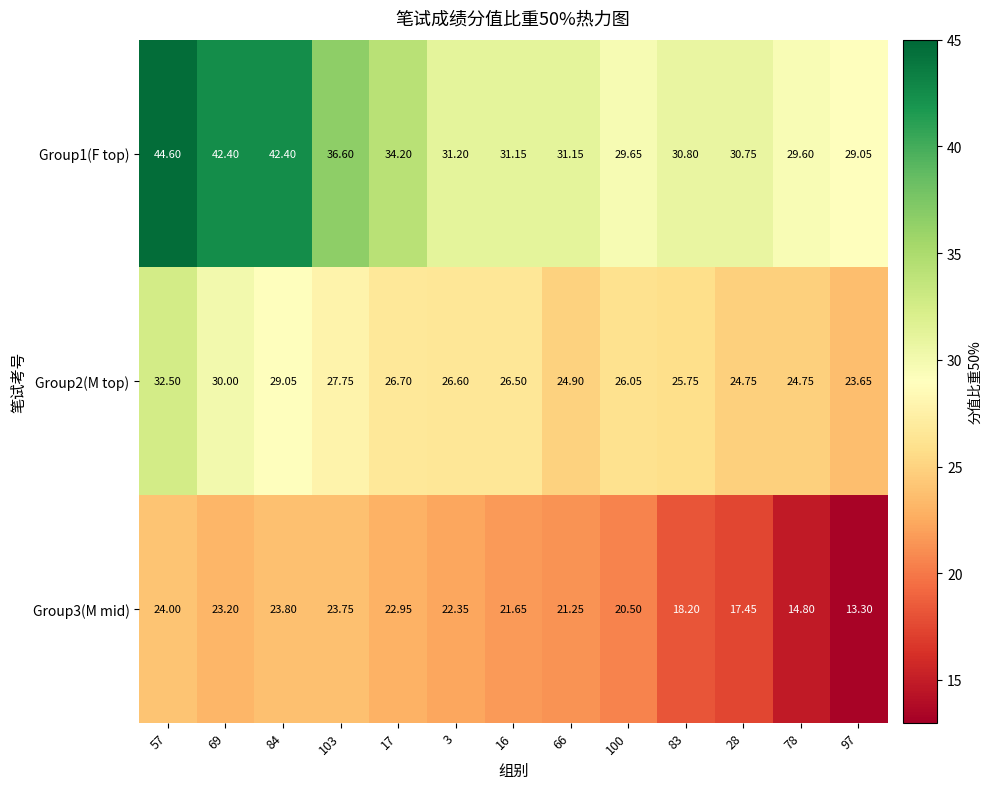

Is the value of Group3(M mid) at 28 greater than the value of Group1(F top) at 97?

No